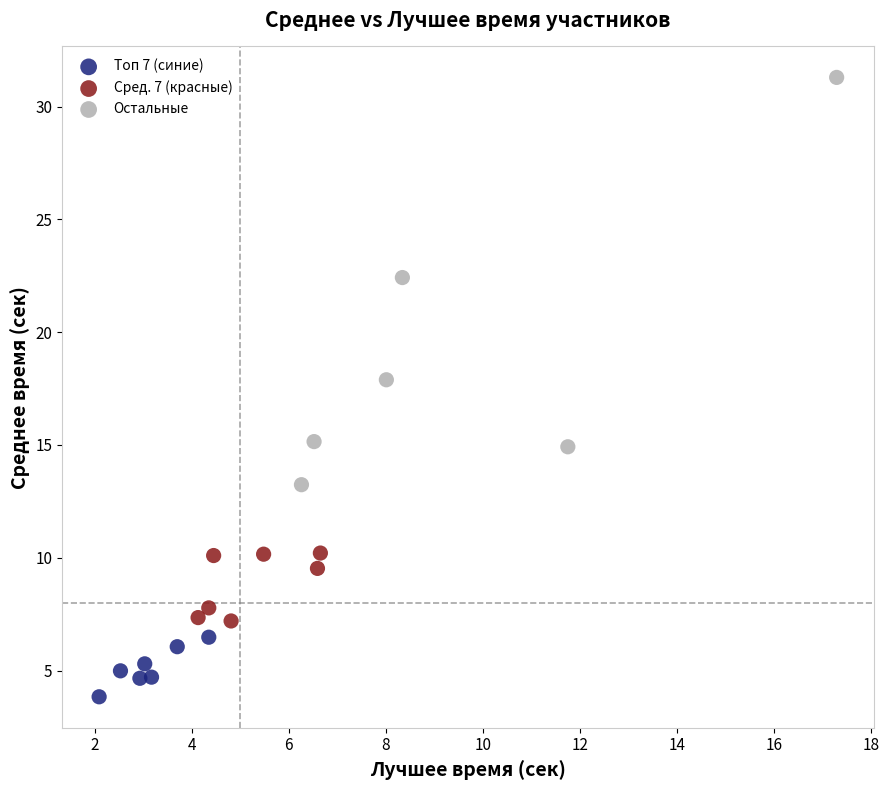

Which series has the widest spread of Y values?

Остальные